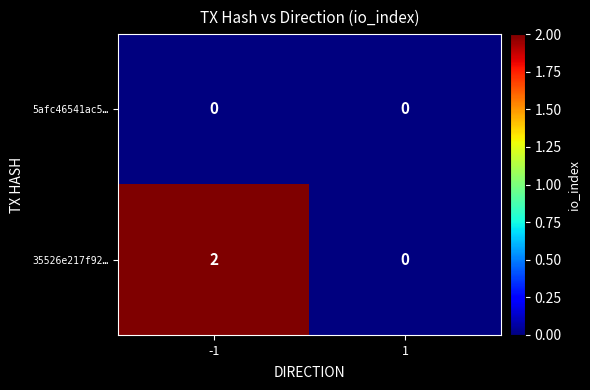

Is the value of 5afc46541ac5… at -1 greater than the value of 35526e217f92… at -1?

No